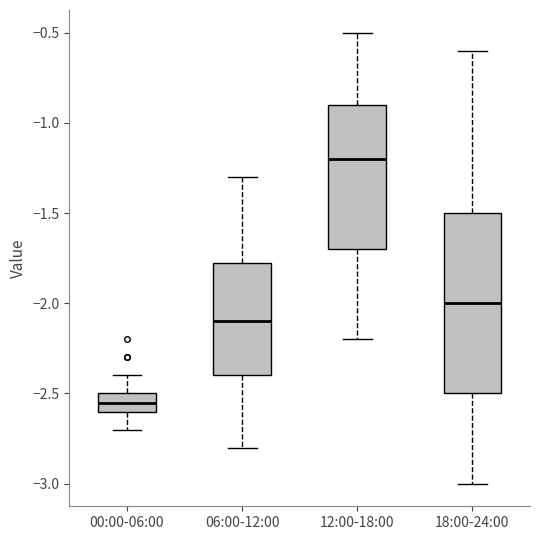

Reading left to right, read every box against the y-axis: the position of its median line, the range the box covers, and the ends of its whiskers. The values are not printed on the chart, so give them approximately, as read against the axis.

00:00-06:00: median -2.55, box -2.60 to -2.50, whiskers -2.70 to -2.40
06:00-12:00: median -2.10, box -2.40 to -1.75, whiskers -2.80 to -1.30
12:00-18:00: median -1.20, box -1.70 to -0.90, whiskers -2.20 to -0.50
18:00-24:00: median -2.00, box -2.50 to -1.50, whiskers -3.00 to -0.60